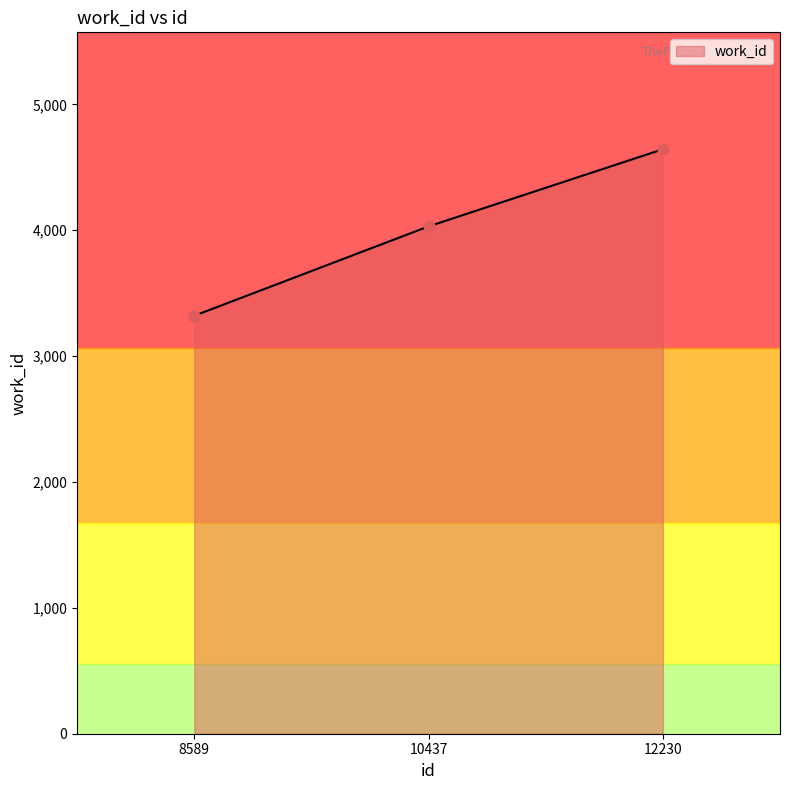

Approximately how many times larger is the value at 12230 compared to 8589?

1.4